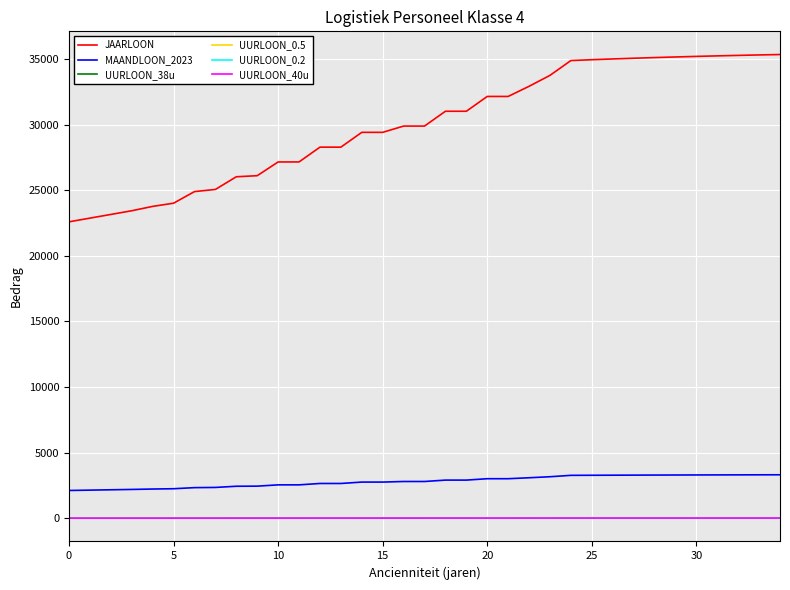

True or false: UURLOON_38u and UURLOON_0.5 intersect in this chart.

False